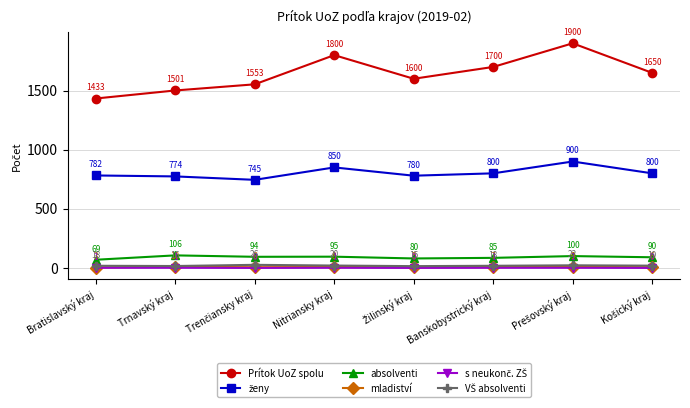

What is the lowest value of the Prítok UoZ spolu series?

1433